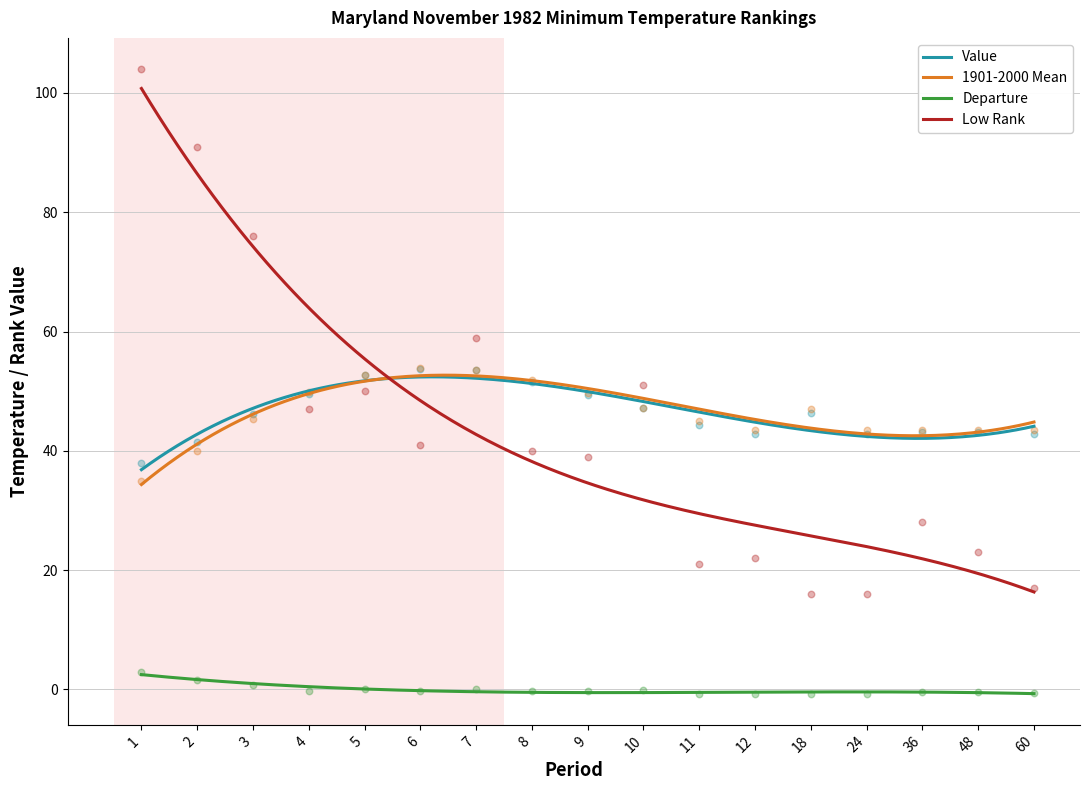

At how many categories does at least one series exceed 53?

5